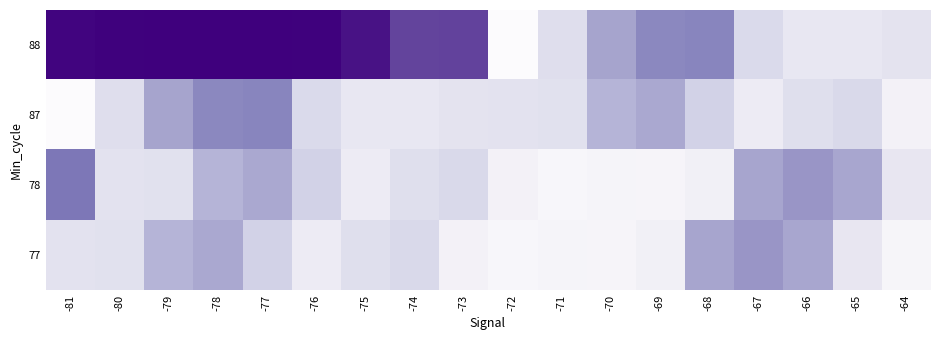

What is the total value across all series at -77?

26813842